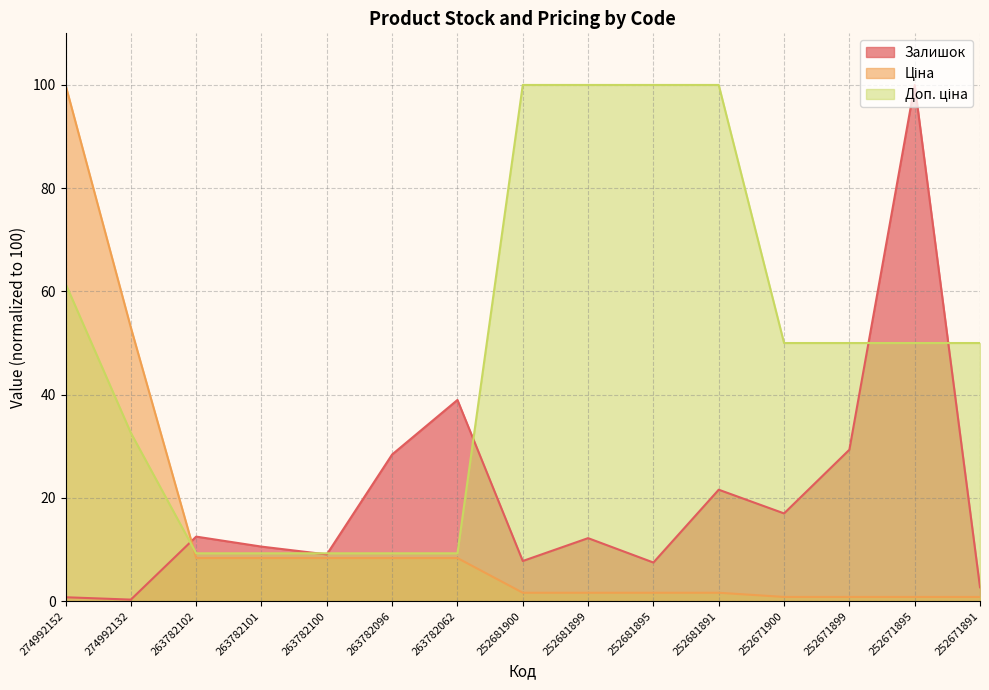

How many distinct data groups are displayed?

3